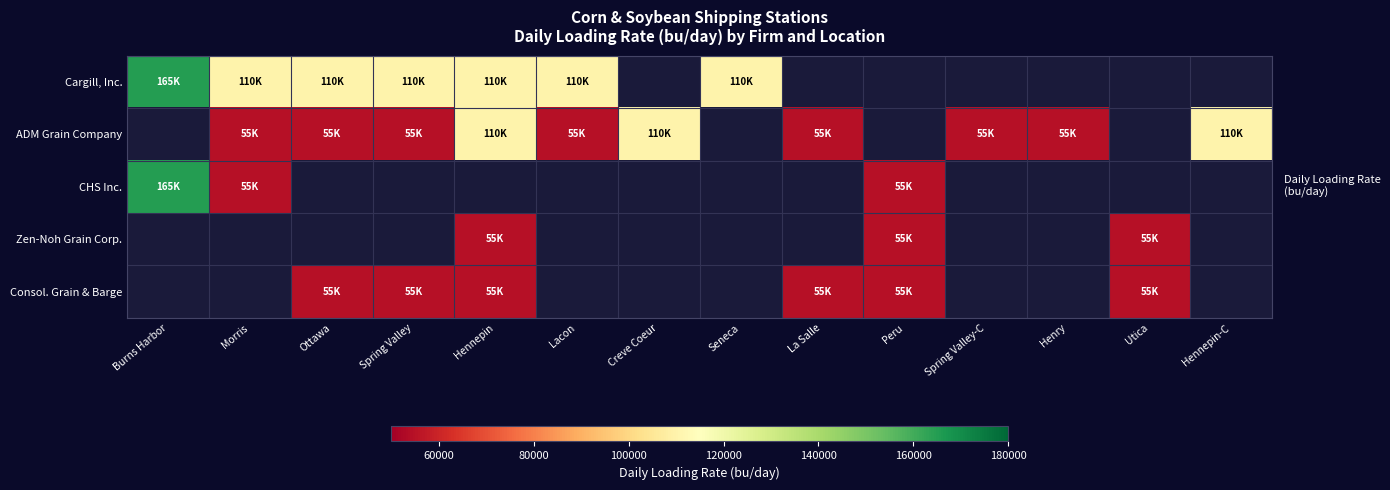

The Cargill, Inc. series shows 148423.2 at Hennepin. True or false?

False